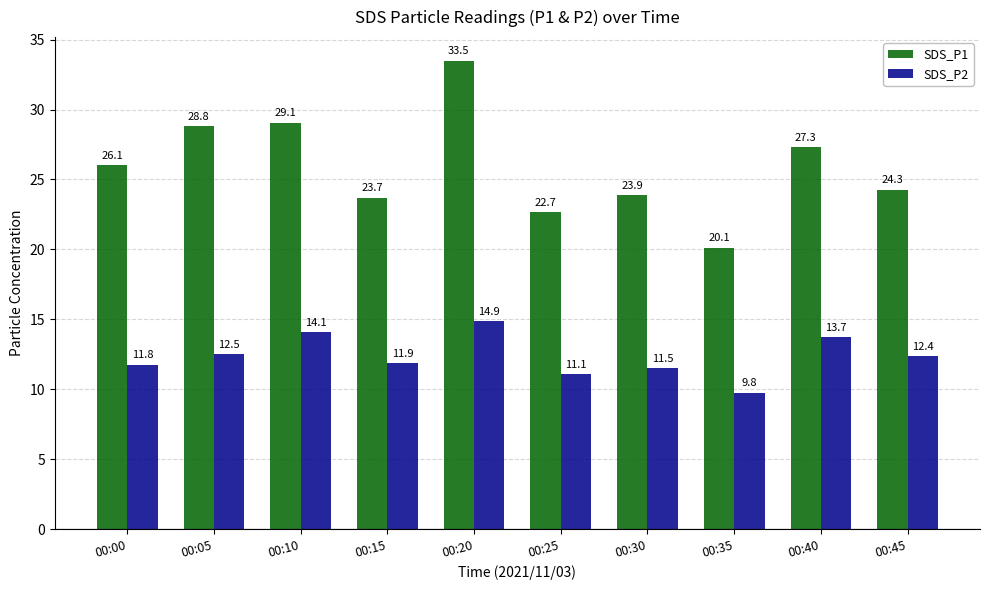

Reading right to left, extract all data points from this chart.

SDS_P1: 24.3	27.3	20.1	23.9	22.7	33.5	23.7	29.1	28.8	26.1
SDS_P2: 12.4	13.7	9.8	11.5	11.1	14.9	11.9	14.1	12.5	11.8